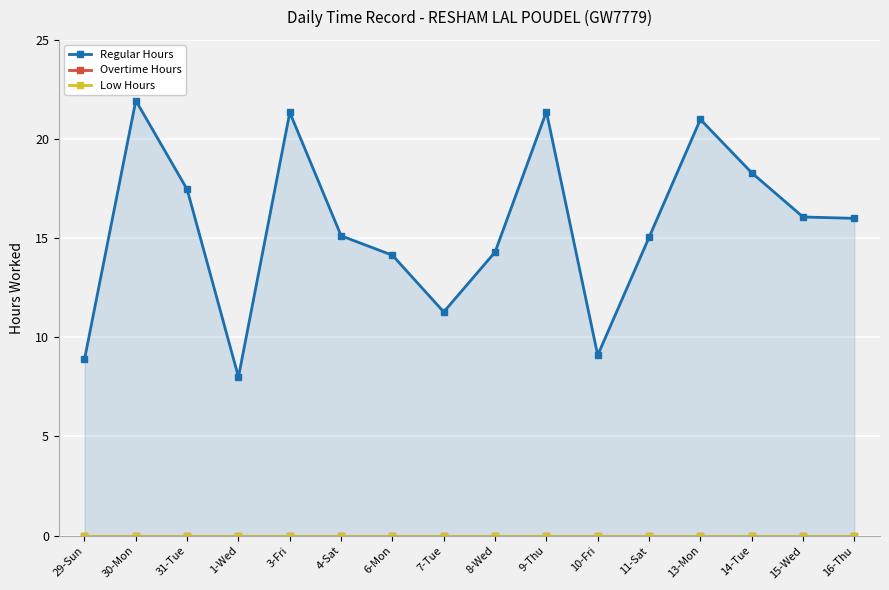

The value of Low Hours at 11-Sat is 0.0. True or false?

True